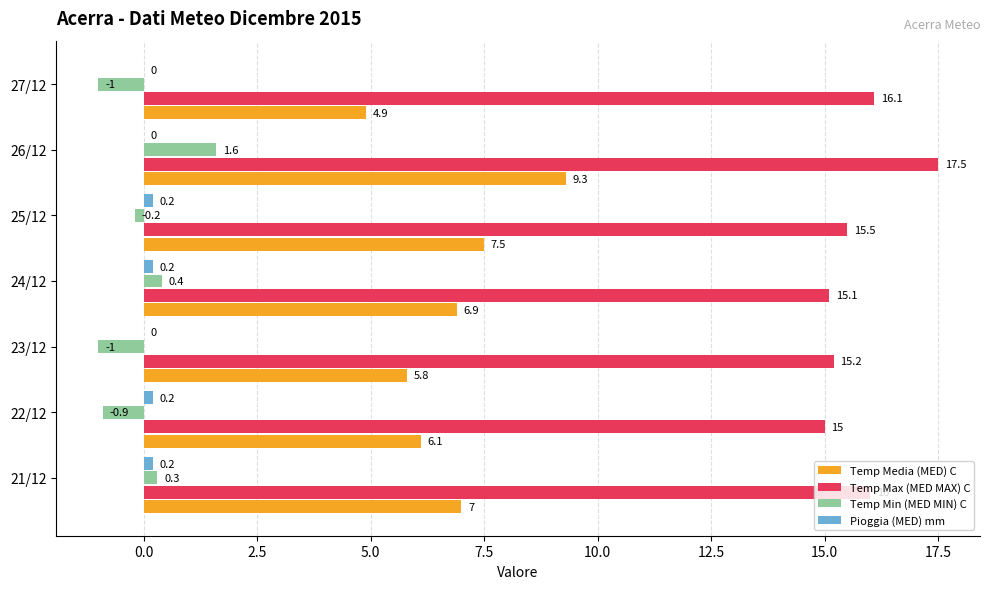

Which series changed the most between 22/12 and 24/12?

Temp Min (MED MIN) C